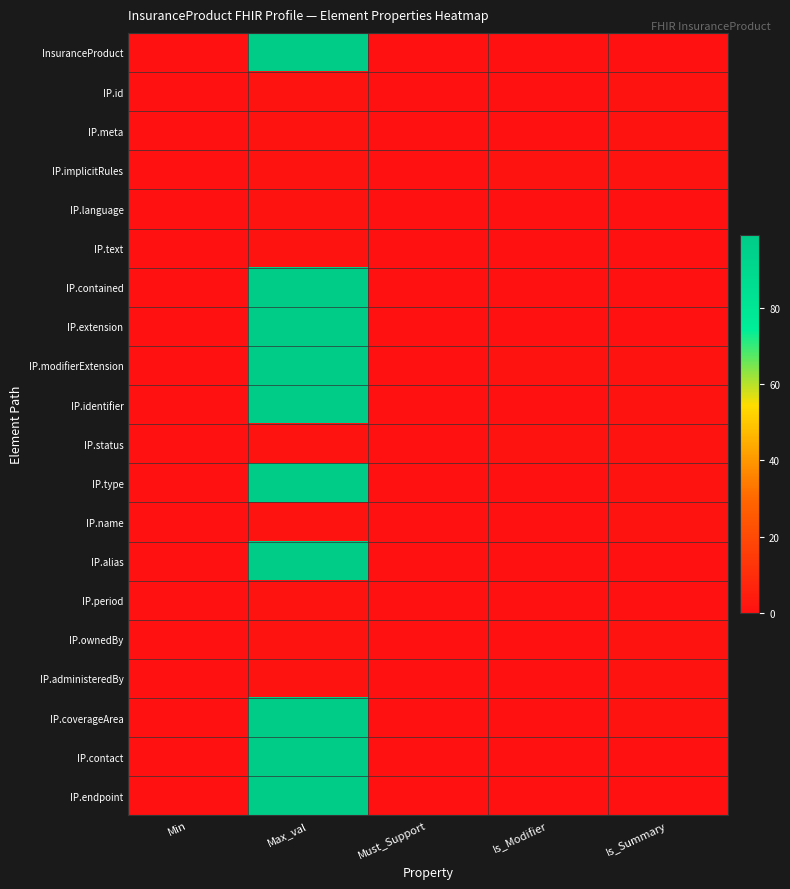

Which label corresponds to the largest value in the chart?

Max_val